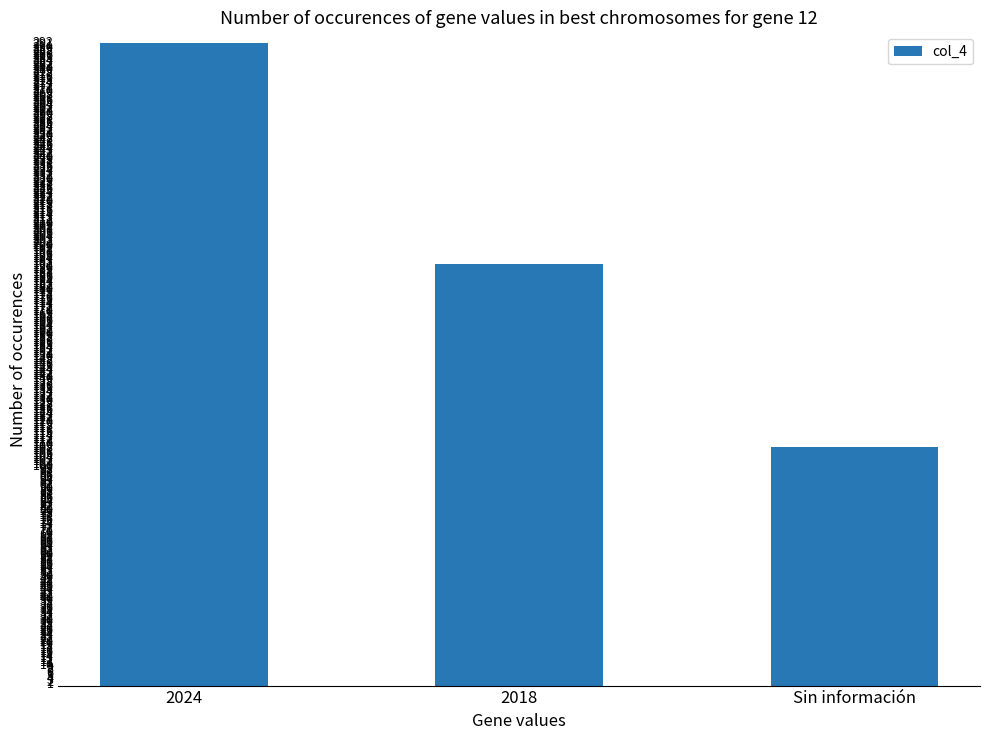

What is the greatest value displayed?

291